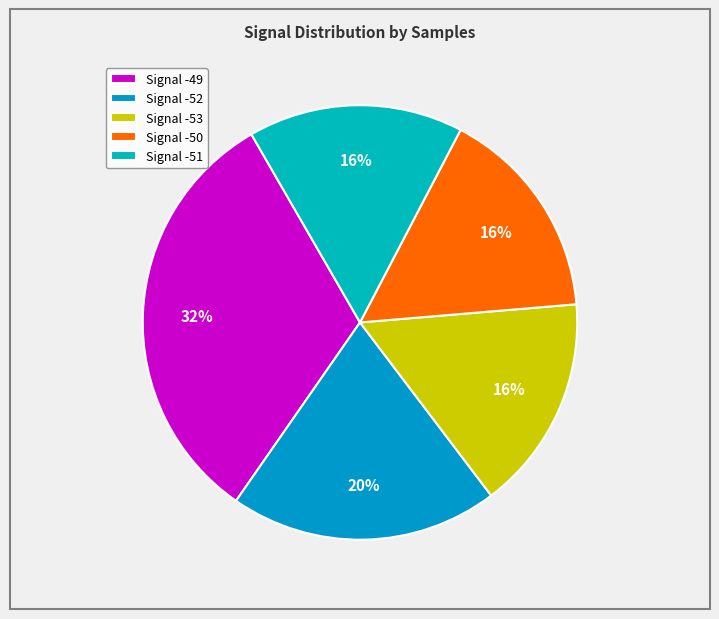

How many segments does this pie chart have?

5